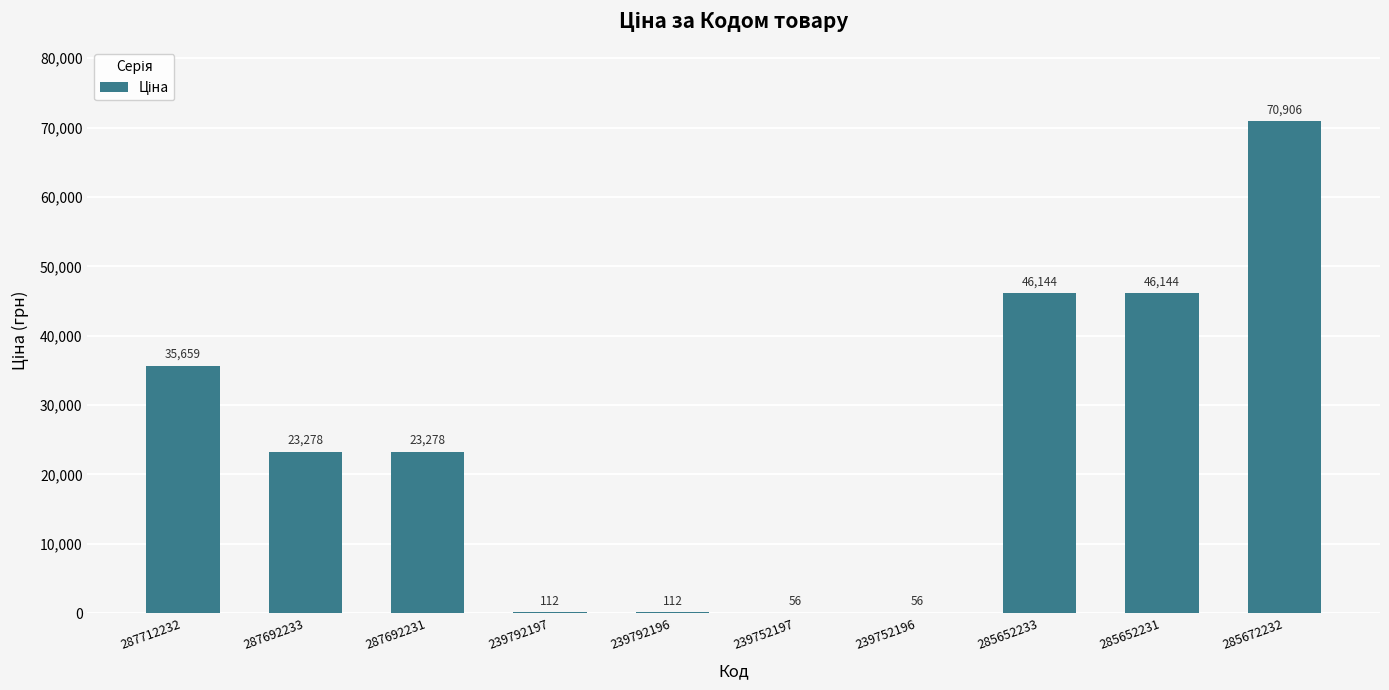

At which label is the value closest to 35480?

287712232